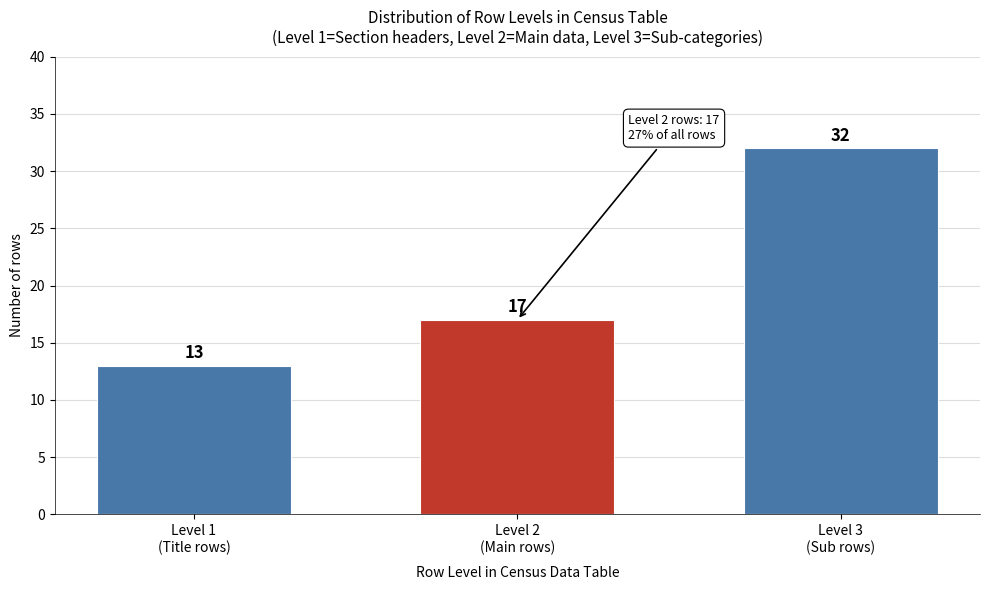

Reading right to left, transcribe all the data shown in this chart.

32	17	13